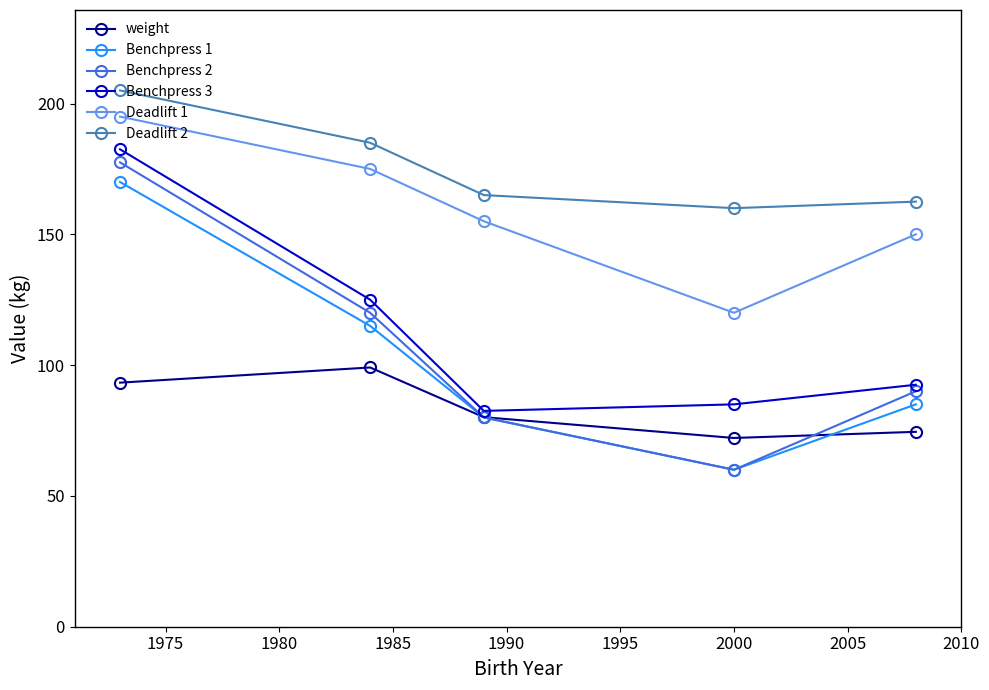

What is the difference between the maximum and minimum values in the Benchpress 2 series?

117.5